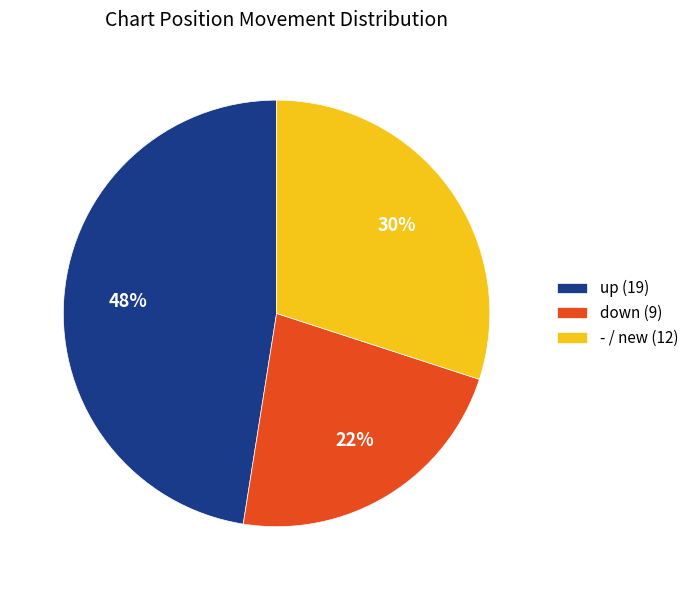

What is the ratio of the value at up to the value at -?

1.6